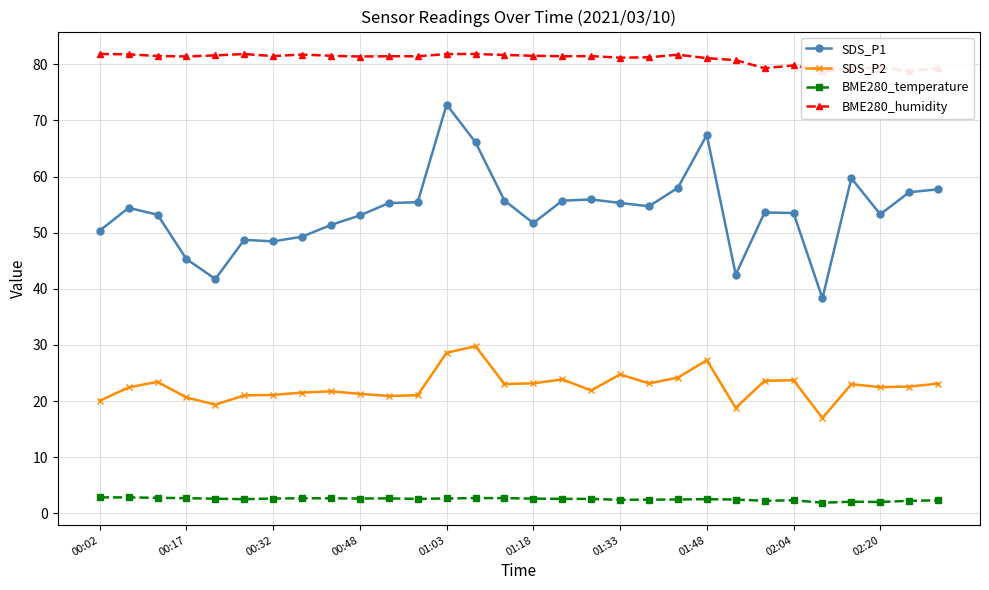

What is the smallest value displayed?

1.9